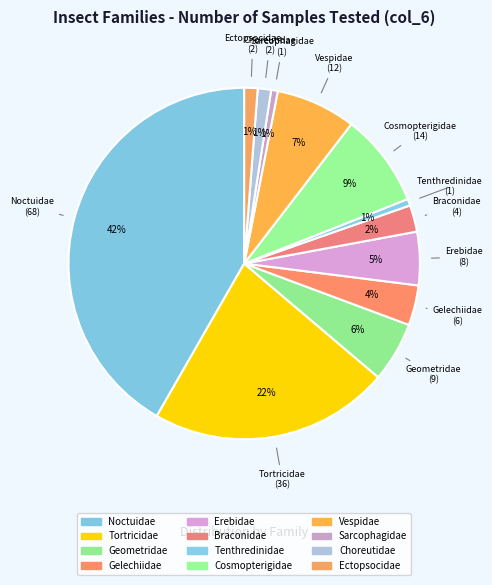

To the nearest percent, what is the difference between the Choreutidae and Erebidae slice percentages?

4%